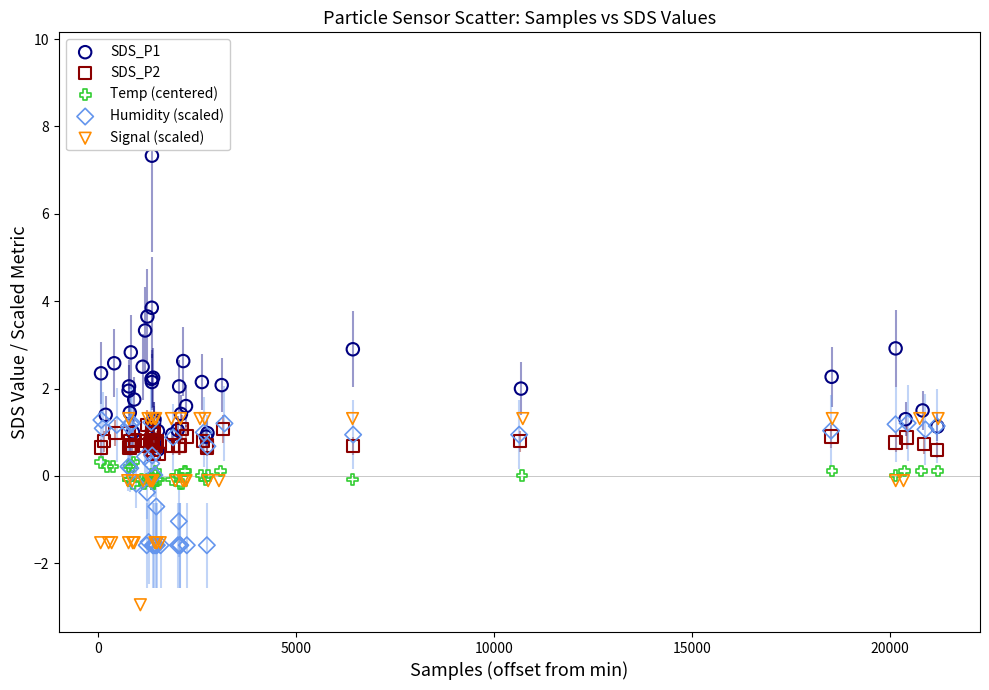

Which series contains the lowest Y value?

Signal (scaled)